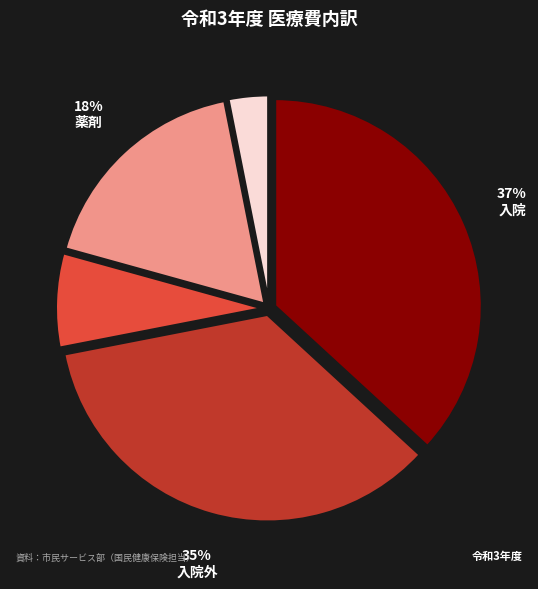

To the nearest percent, what is the difference between the 療養費等 and 入院外 slice percentages?

32%